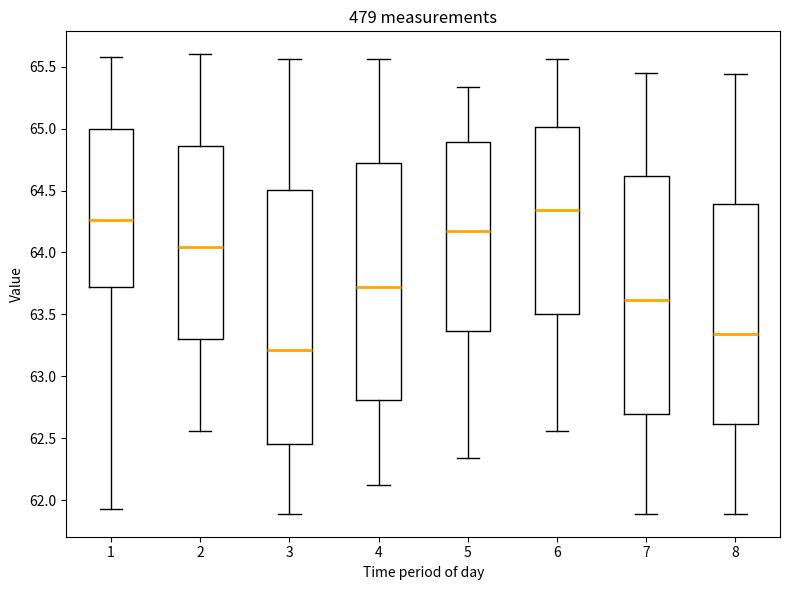

Where is the lower edge of the box at x = 7 on the y-axis? The values are not printed on the chart, so give them approximately, as read against the axis.

62.70